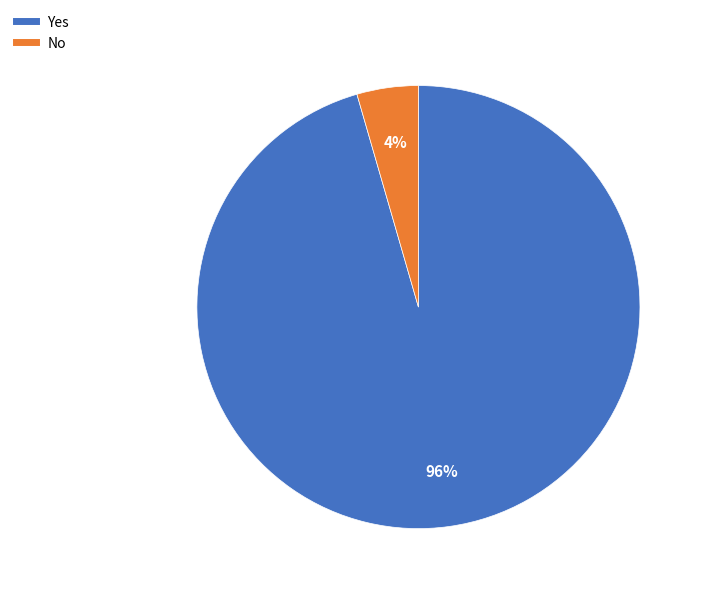

How many segments does this pie chart have?

2